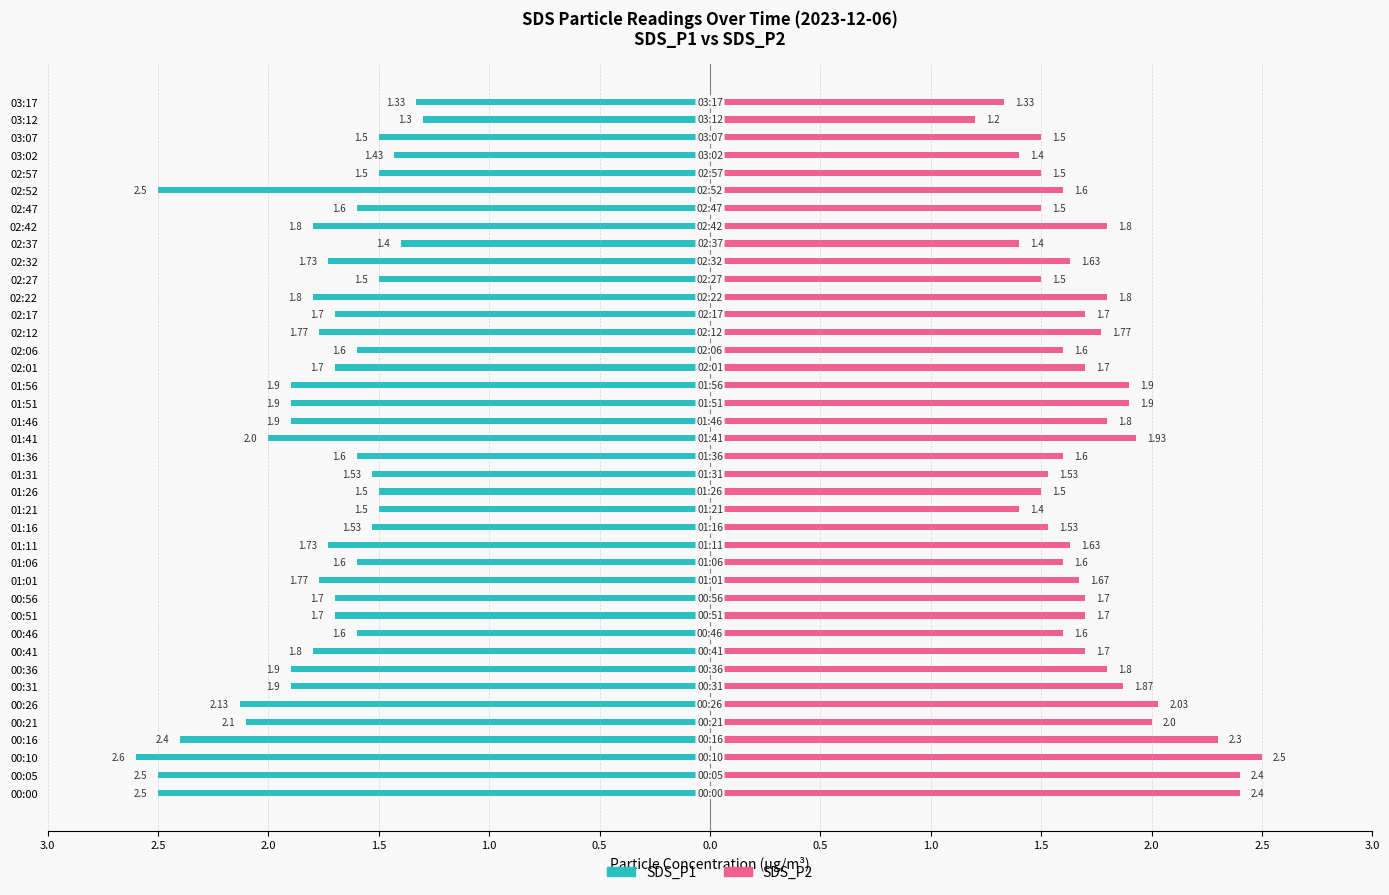

Are the bars grouped side by side (vs. stacked)?

Yes